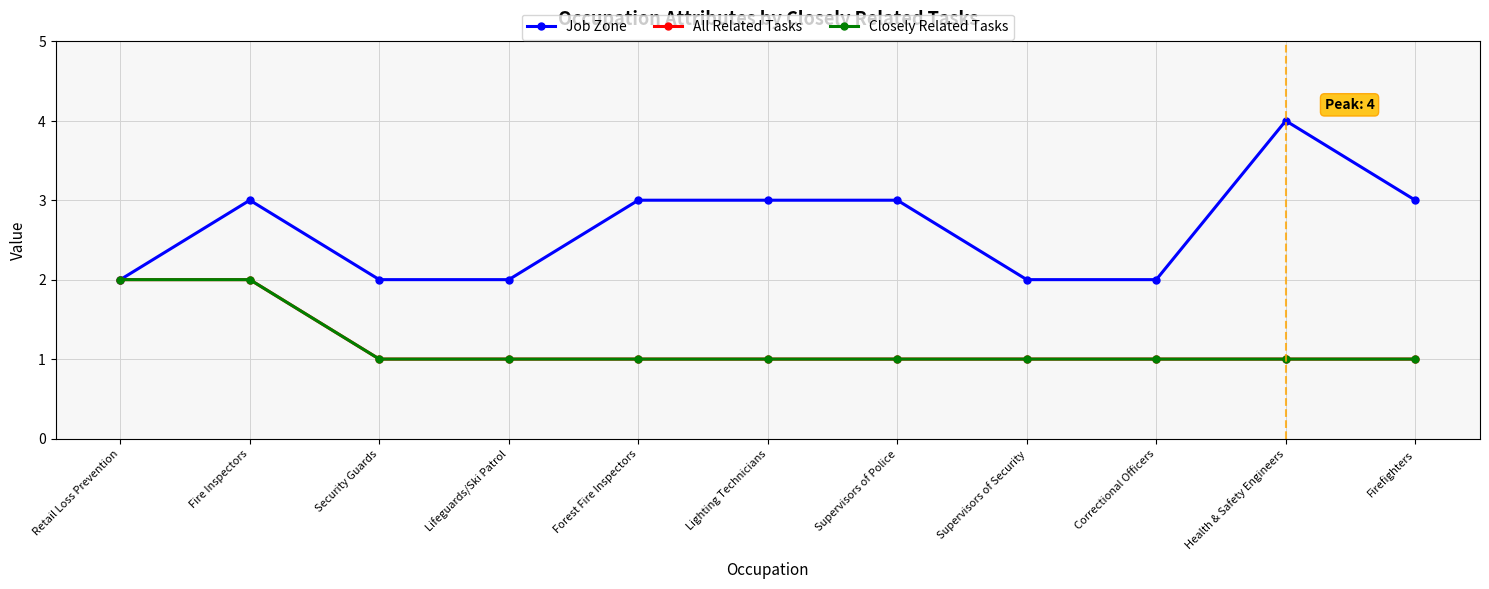

What position from the left is Supervisors of Police?

7